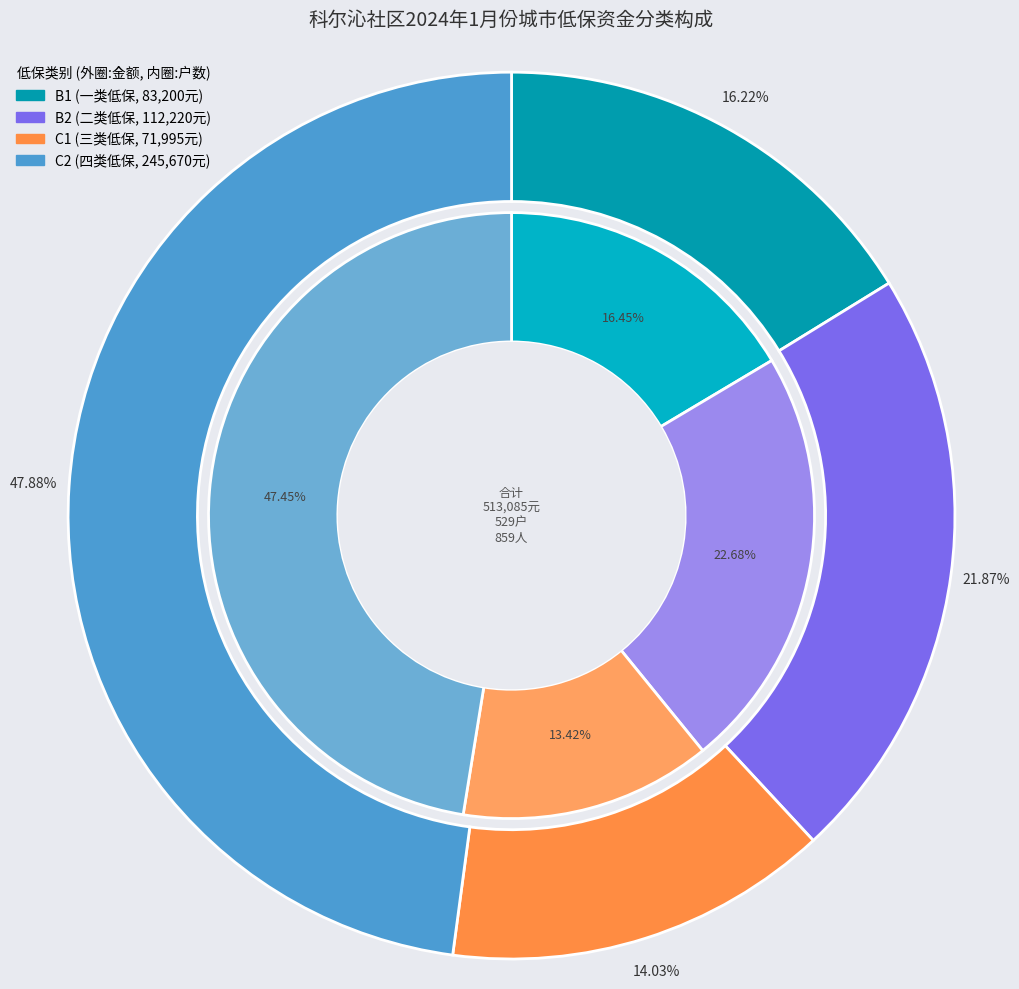

Is there a majority slice in this chart?

No